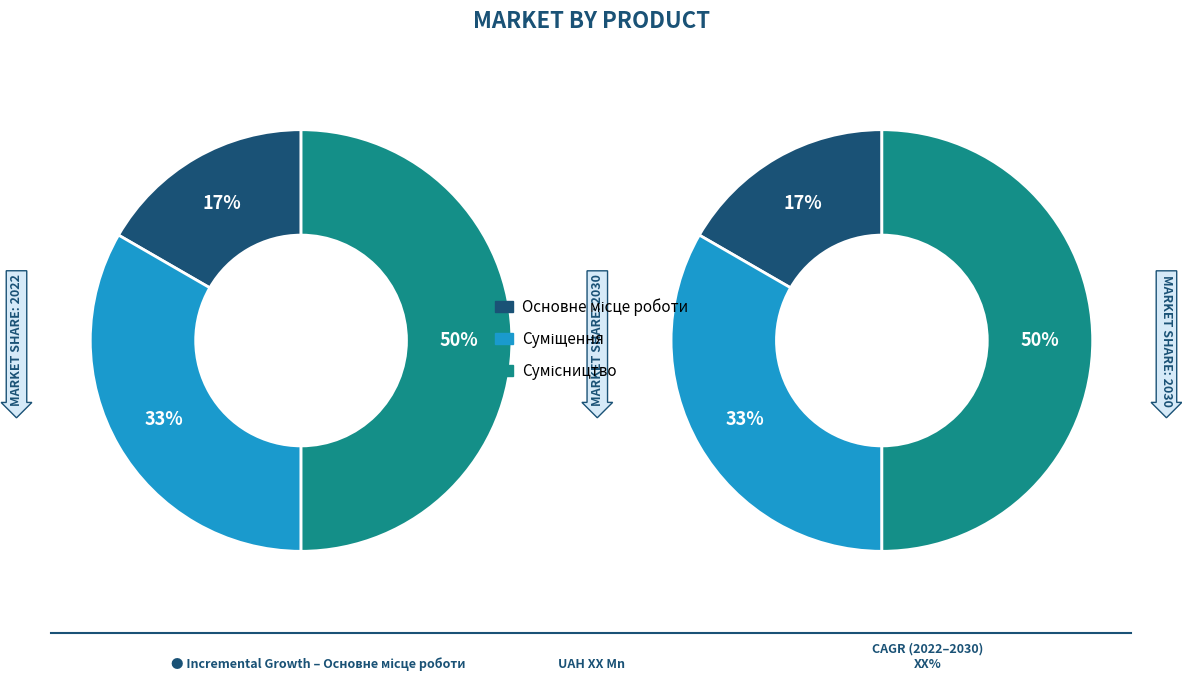

How many slices are in this pie chart?

3